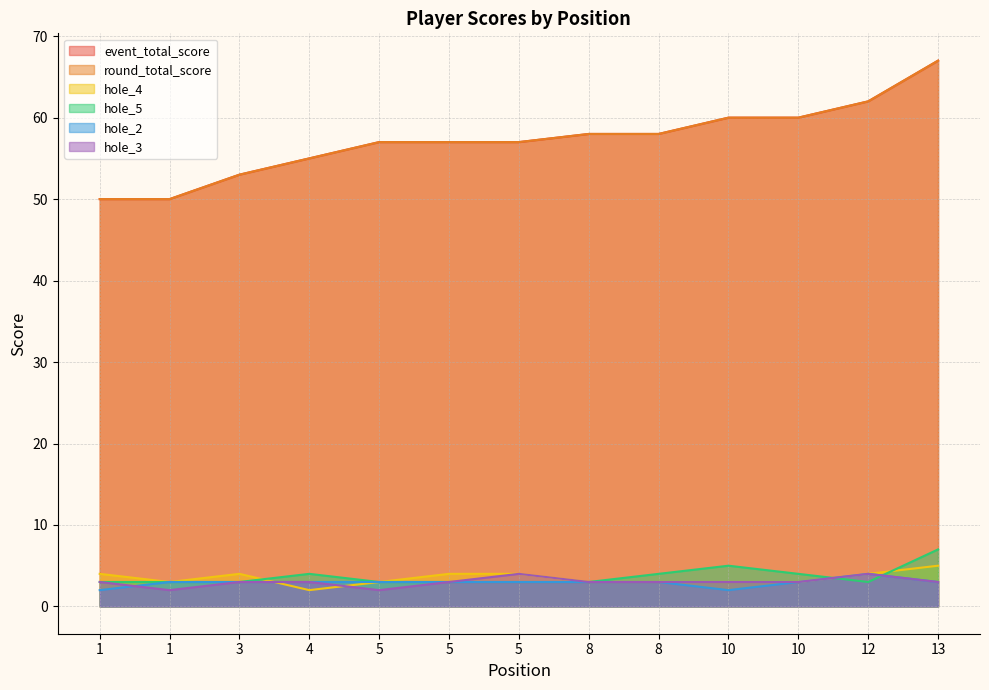

What is the value of the round_total_score point at the 8th from the left?

58